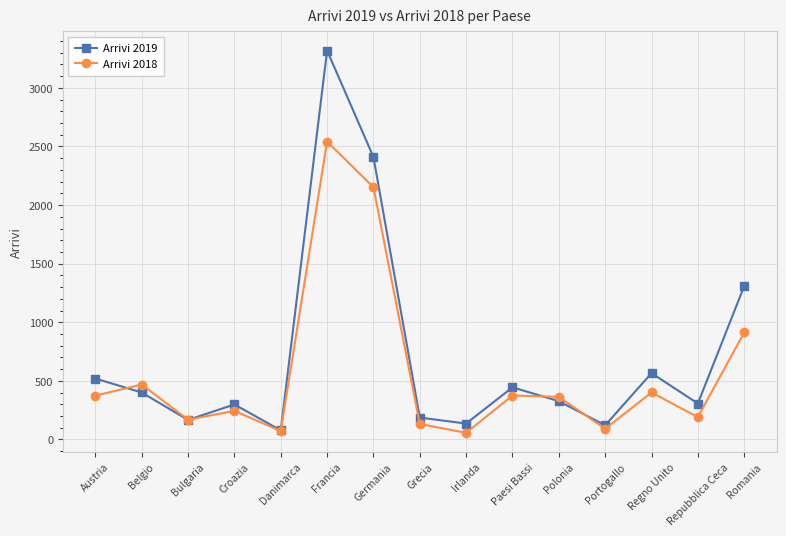

List the series in order of their overall mean, highest first.

Arrivi 2019, Arrivi 2018